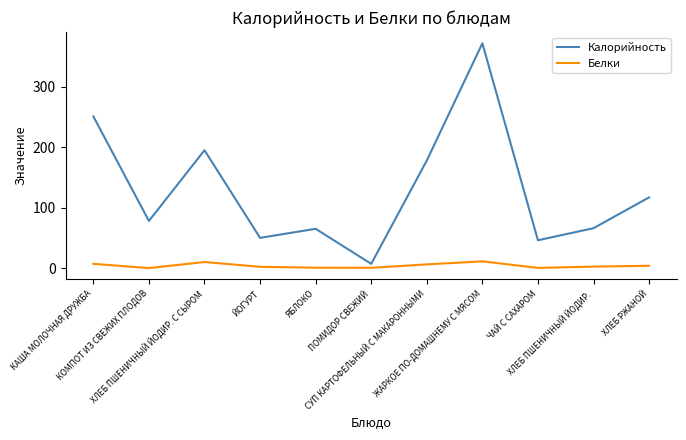

Is the value of Белки at ЙОГУРТ greater than the value of Калорийность at КОМПОТ ИЗ СВЕЖИХ ПЛОДОВ?

No